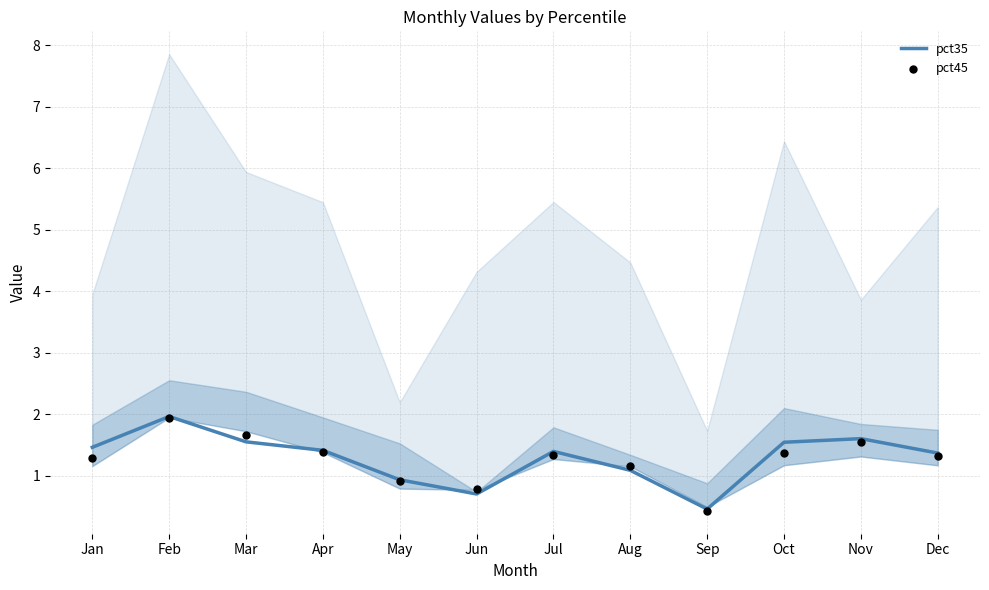

At how many categories does at least one series exceed 1?

9